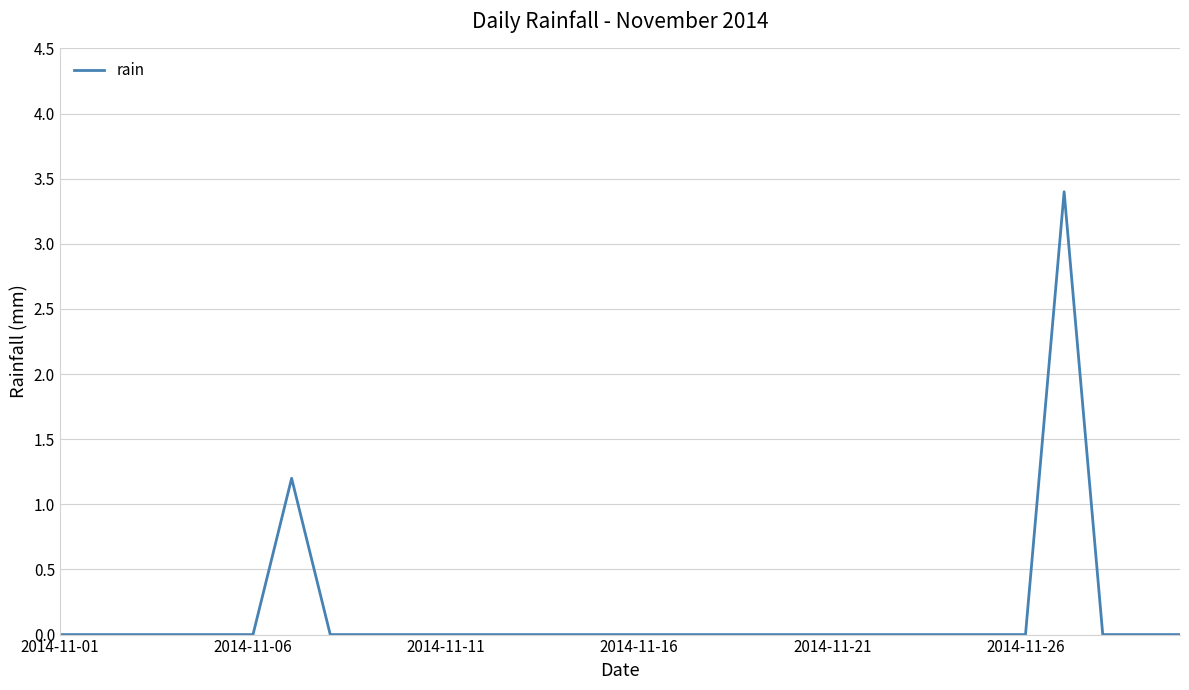

How many categories are shown in the chart?

30